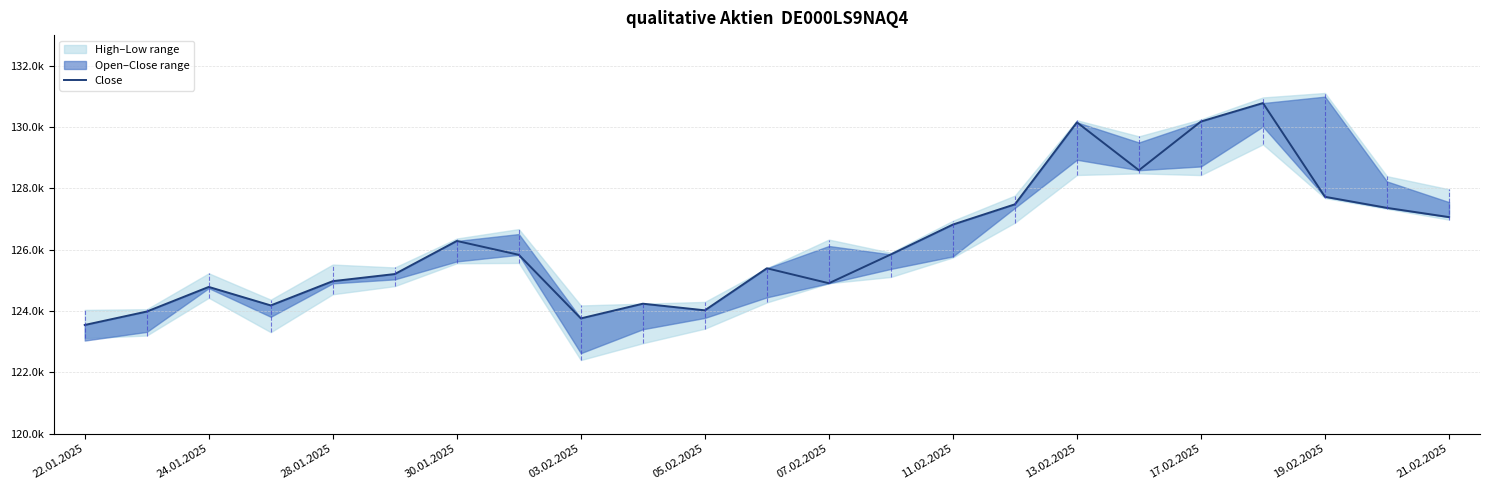

True or false: the data has more than 0 interior local peaks.

True